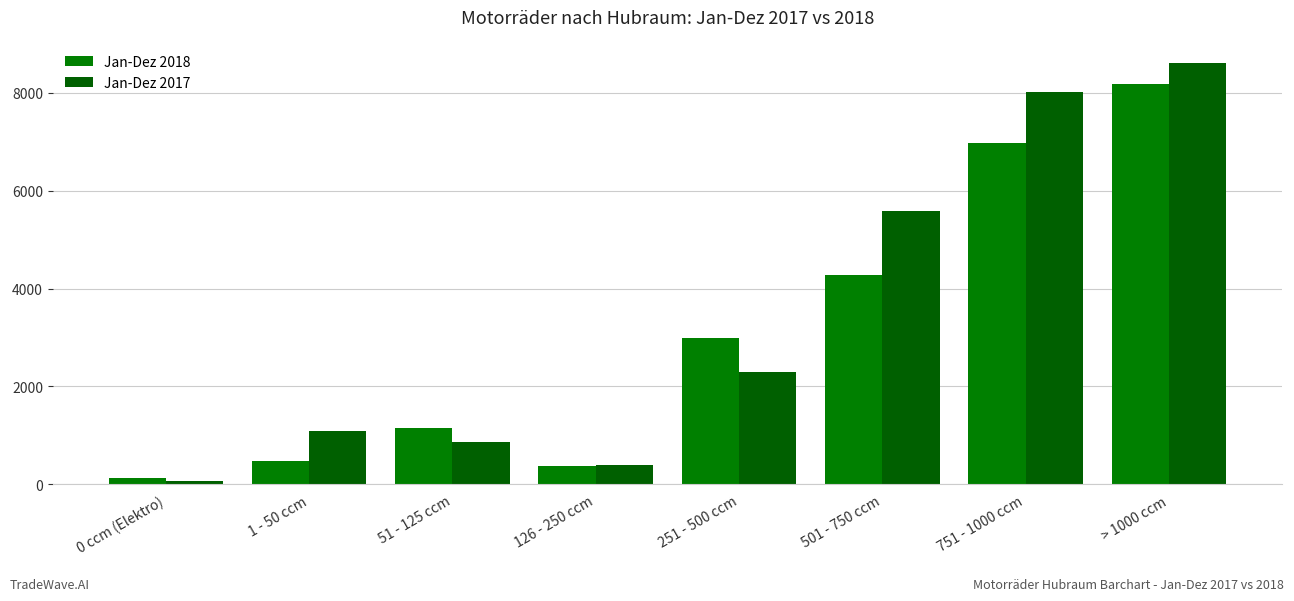

Rank the series by their maximum value, from highest to lowest.

Jan-Dez 2017, Jan-Dez 2018